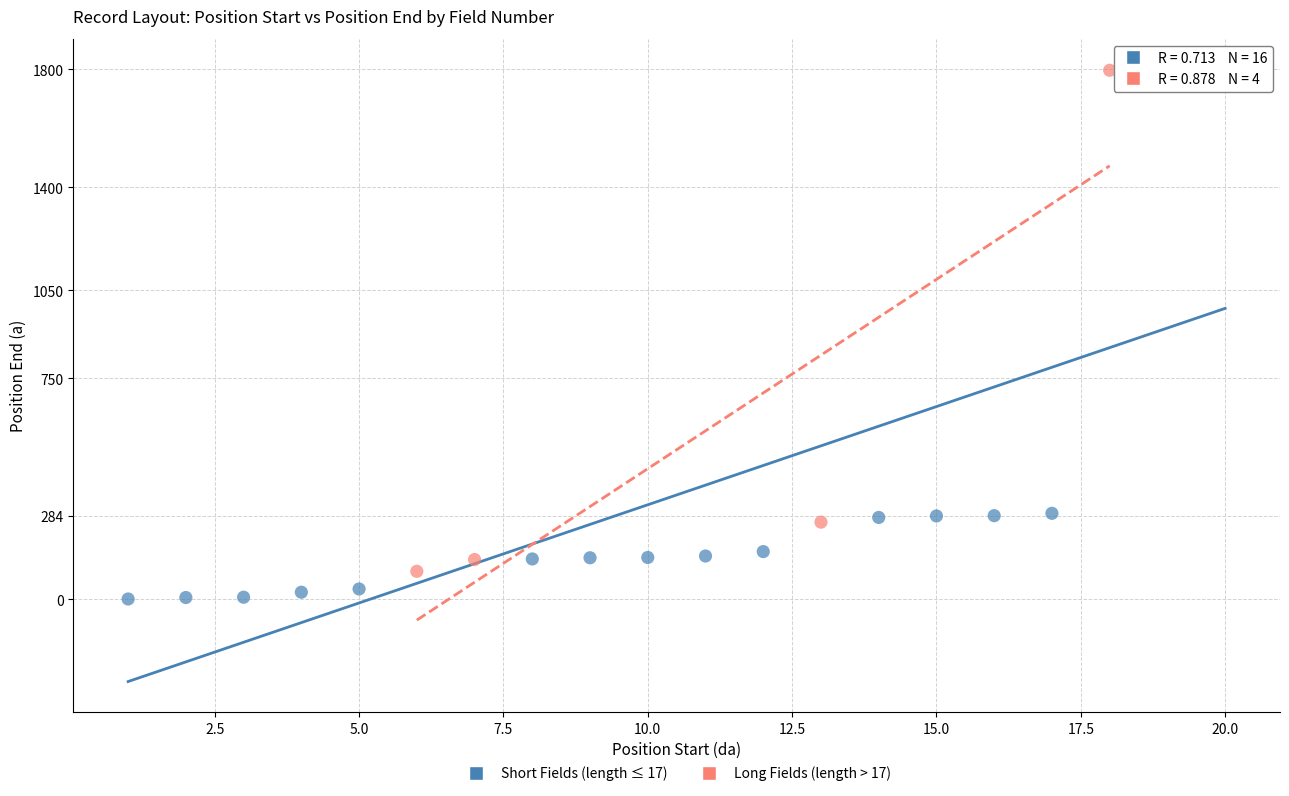

Which series has the largest Y range (max minus min)?

Short Fields (length ≤ 17)